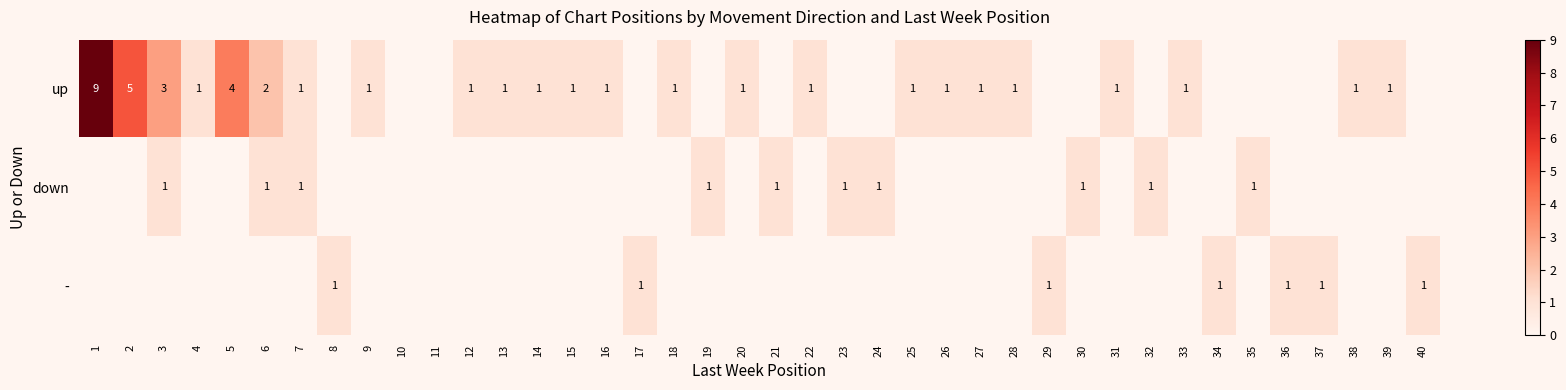

List the labels in order of down value, smallest first.

1, 2, 4, 5, 8, 9, 10, 11, 12, 13, 14, 15, 16, 17, 18, 20, 22, 25, 26, 27, 28, 29, 31, 33, 34, 36, 37, 38, 39, 40, 3, 6, 7, 19, 21, 23, 24, 30, 32, 35